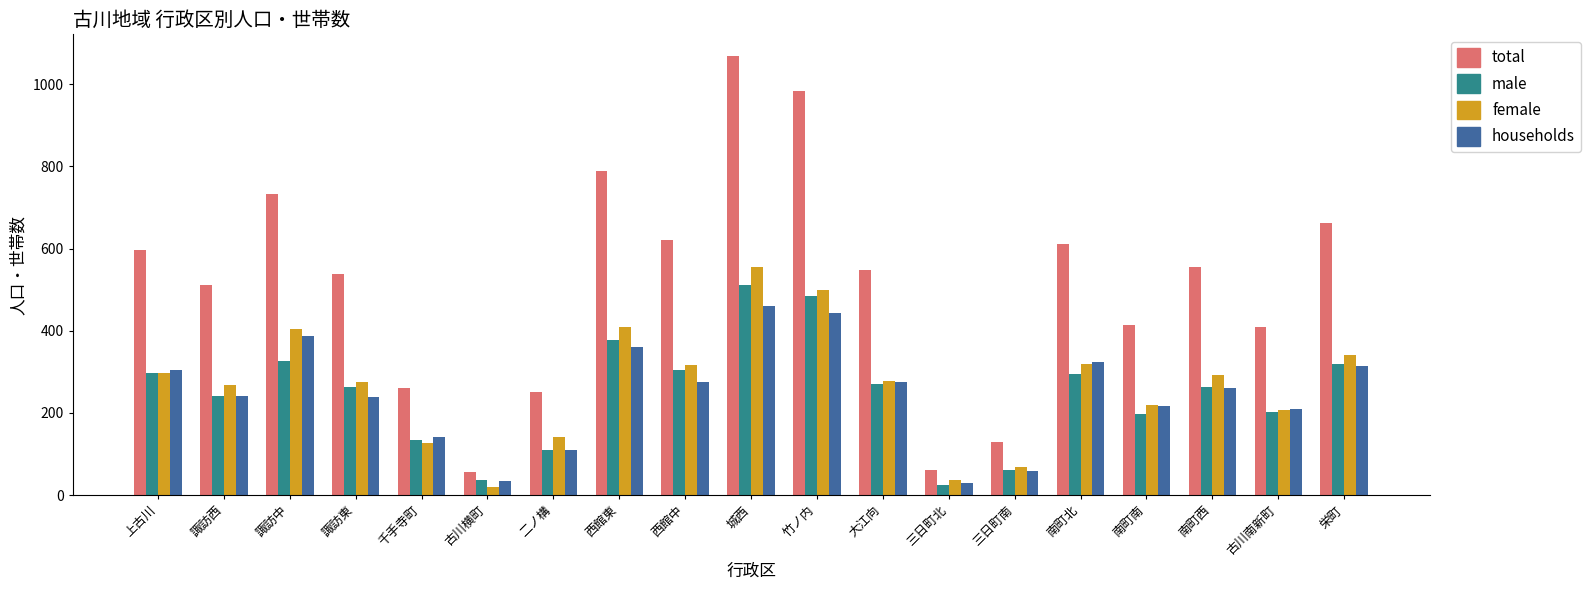

What is the difference between the maximum and minimum values in the households series?

429